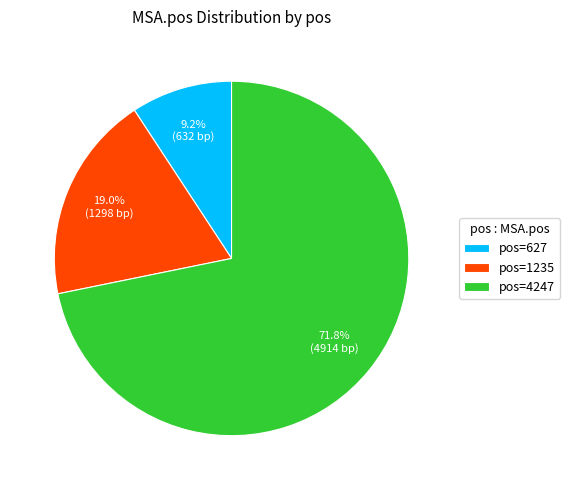

Count the number of slices in the pie.

3